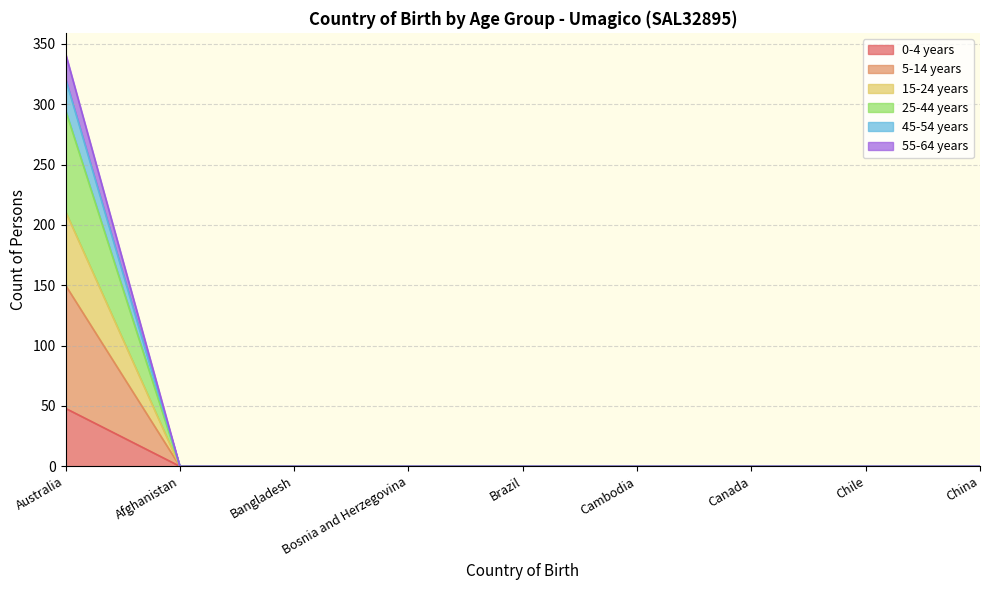

At which category is the sum across all series the highest?

Australia